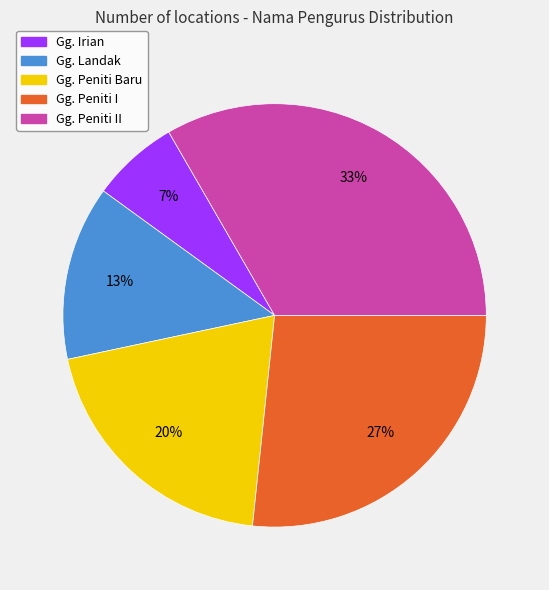

True or false: Gg. Peniti I accounts for 32% of the total.

False